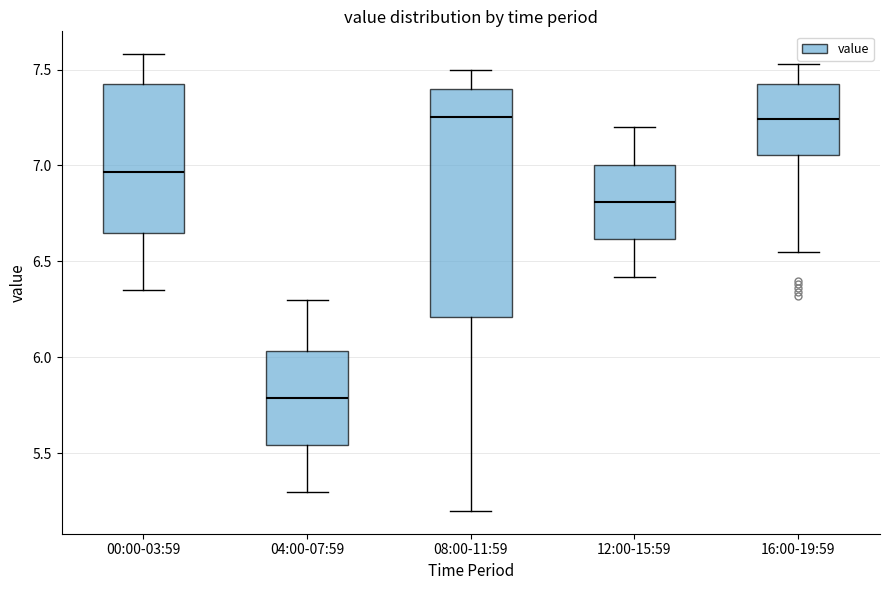

Where is the lower edge of the box for 04:00-07:59 on the y-axis? The values are not printed on the chart, so give them approximately, as read against the axis.

5.55